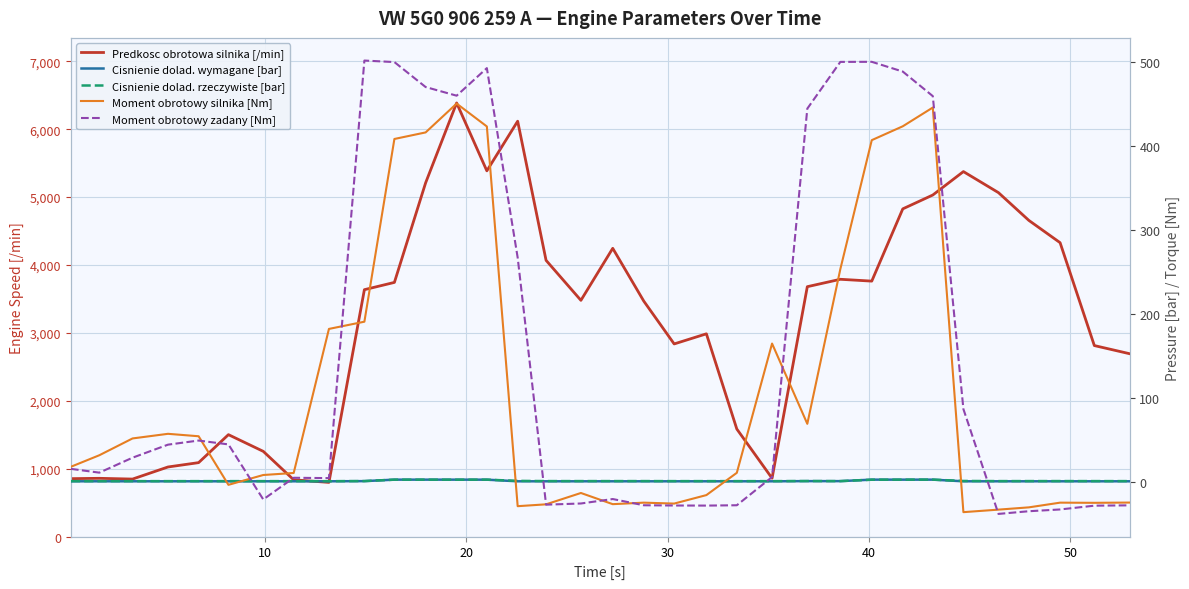

Rank the series at 20 from highest to lowest value.

Predkosc obrotowa silnika [/min], Moment obrotowy silnika [Nm], Moment obrotowy zadany [Nm], Cisnienie dolad. rzeczywiste [bar], Cisnienie dolad. wymagane [bar]